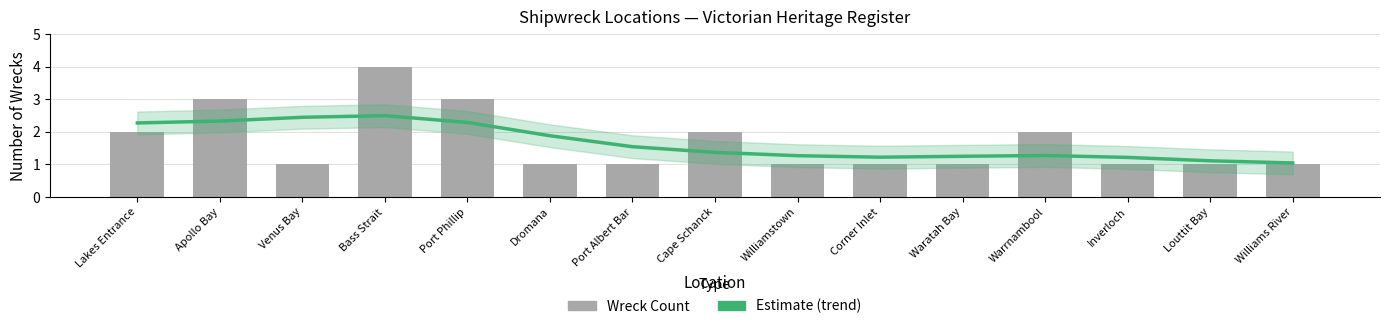

At which label does Wreck Count reach its minimum?

Venus Bay